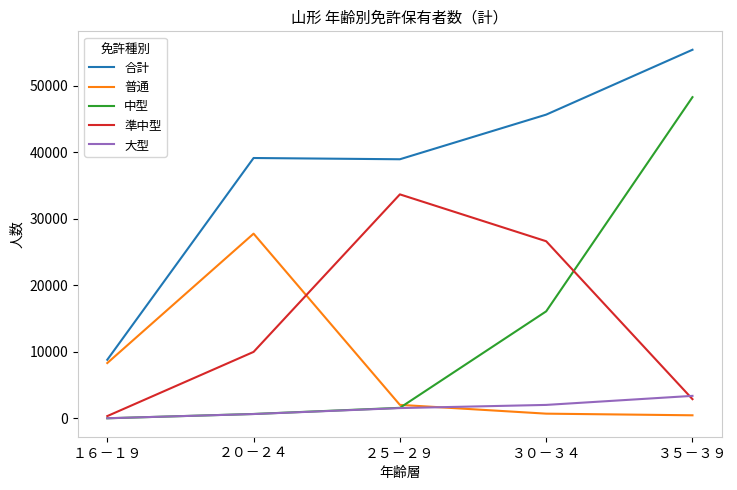

Rank the series by their maximum value, from lowest to highest.

大型, 普通, 準中型, 中型, 合計